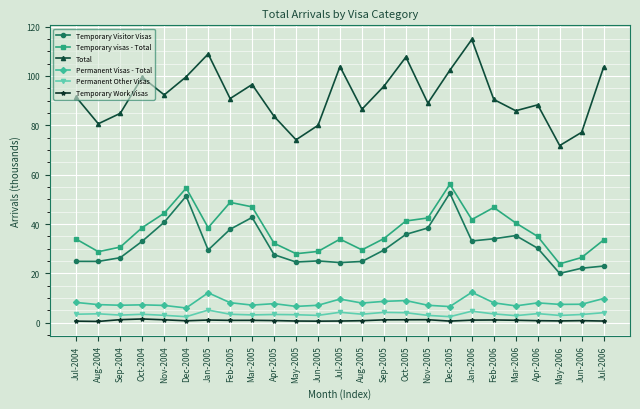

What is the sum of the Permanent Visas - Total values at Sep-2004 and Aug-2005?

15.1